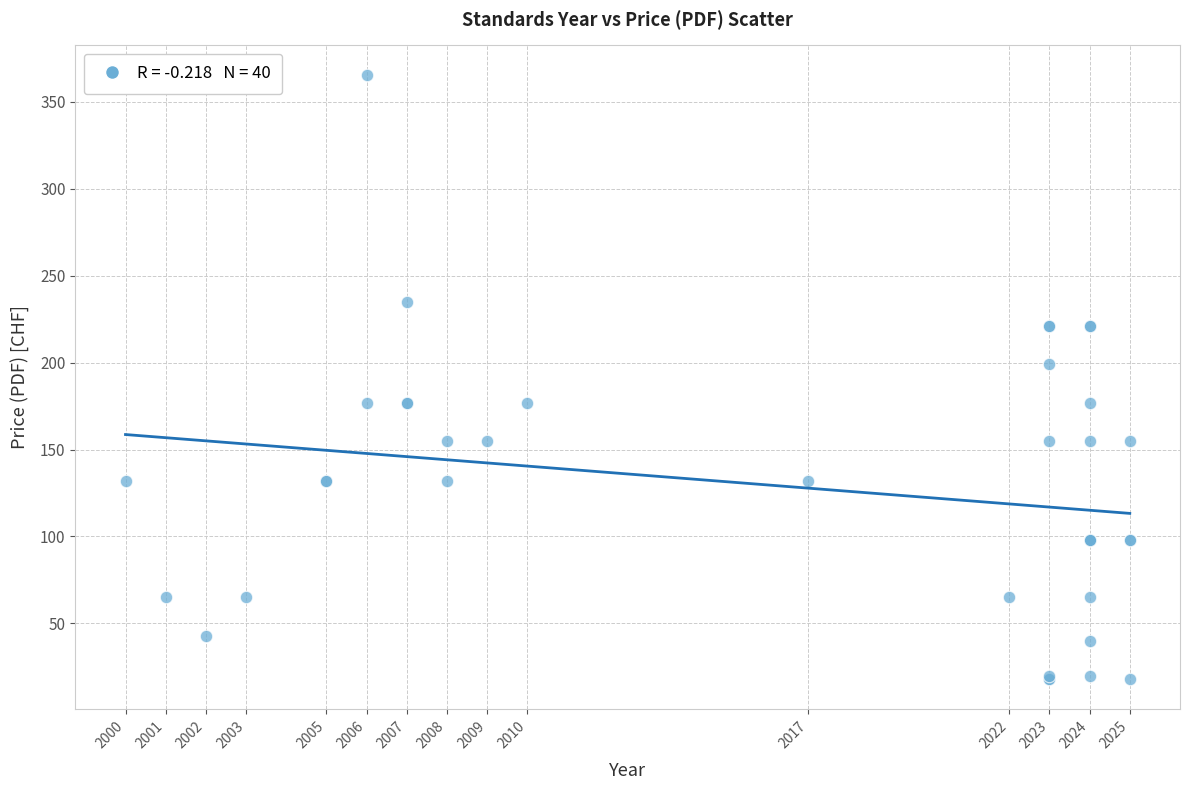

What Y value in the scatter plot is closest to 191?

199